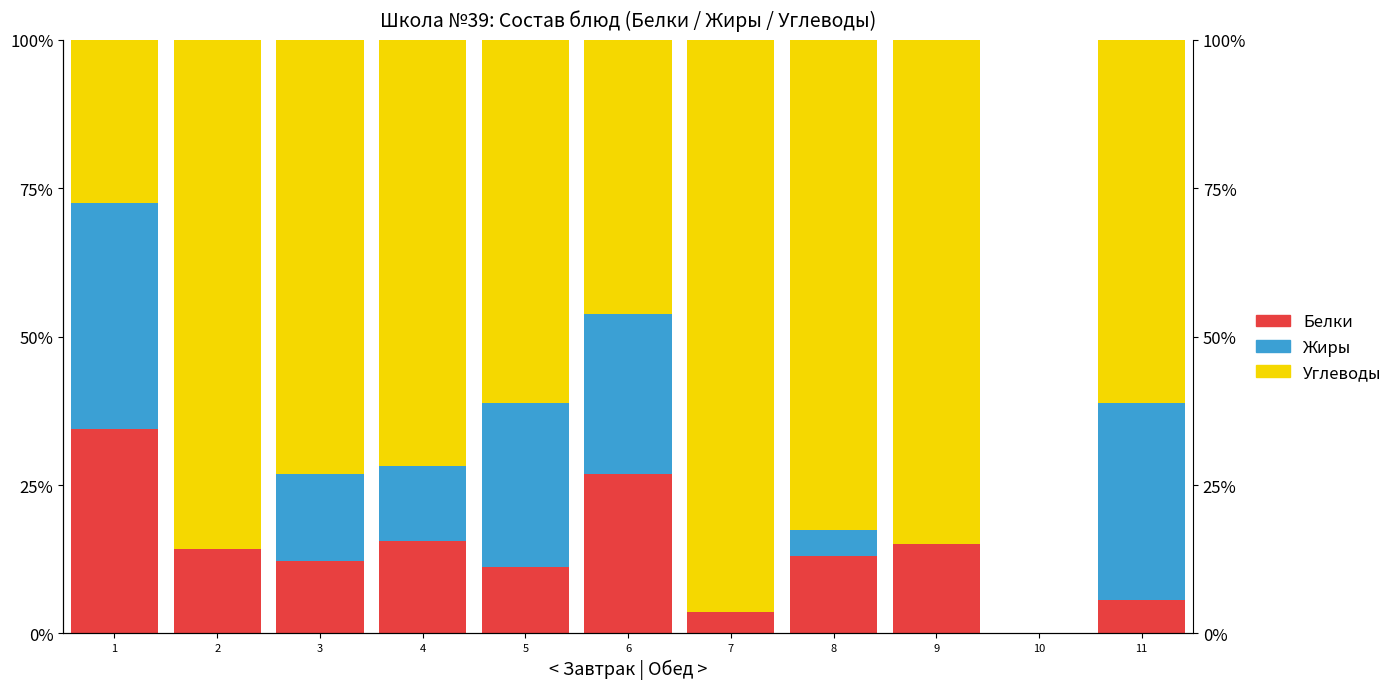

What is the difference between the Белки values at 9 and 4?

0.6